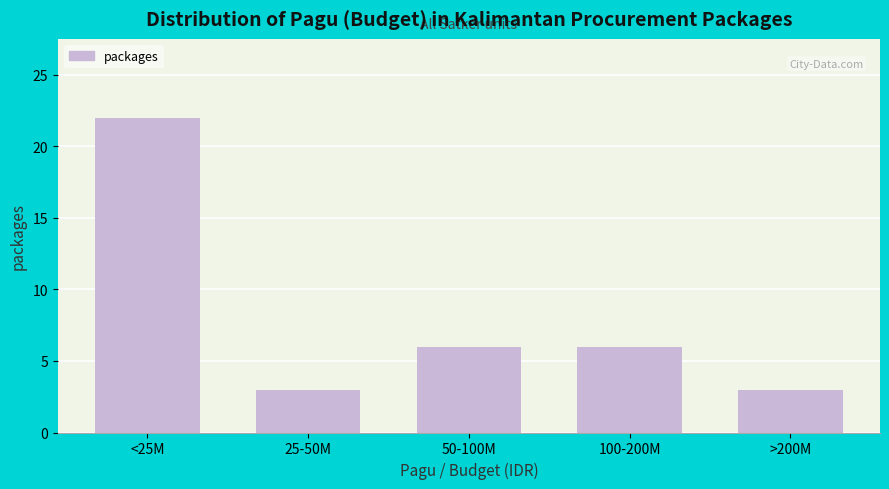

Reading left to right, transcribe all the data shown in this chart.

22	3	6	6	3